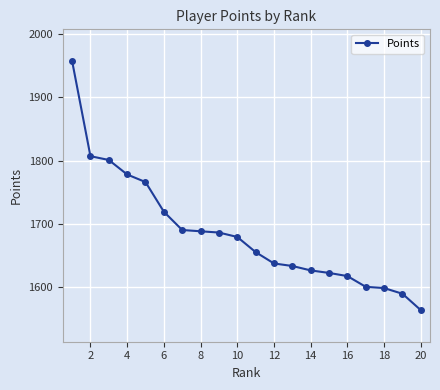

How many values are below 1679?

10